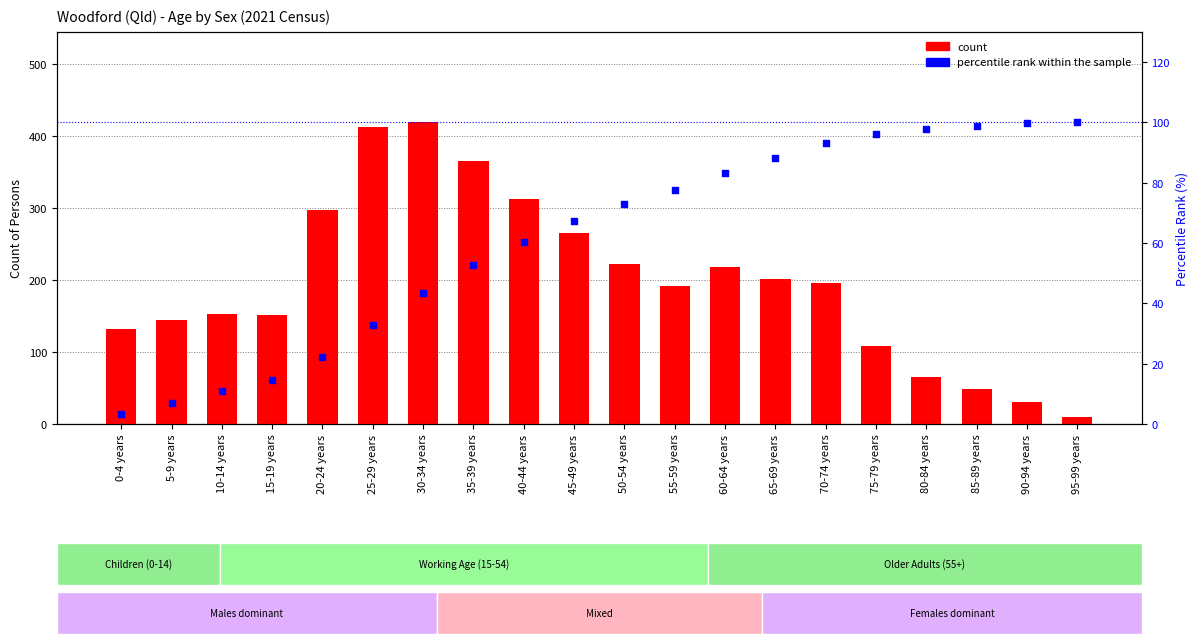

Which series contains the lowest Y value?

percentile rank within the sample